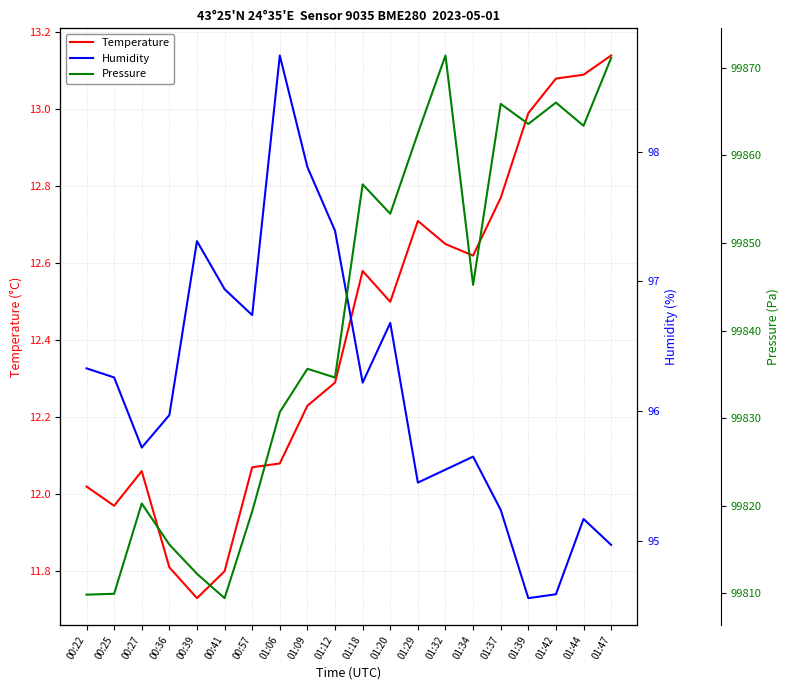

True or false: Humidity and Temperature cross at least once.

False